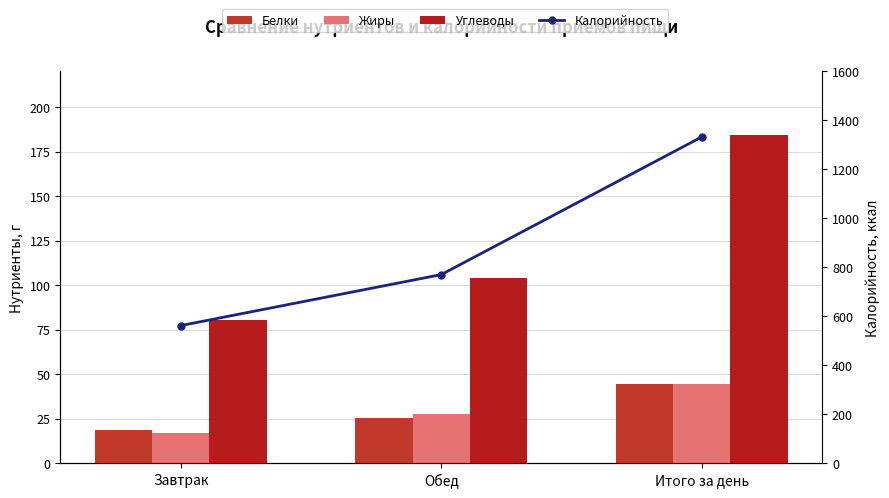

What is the difference between the maximum and minimum values in the Калорийность series?

770.1